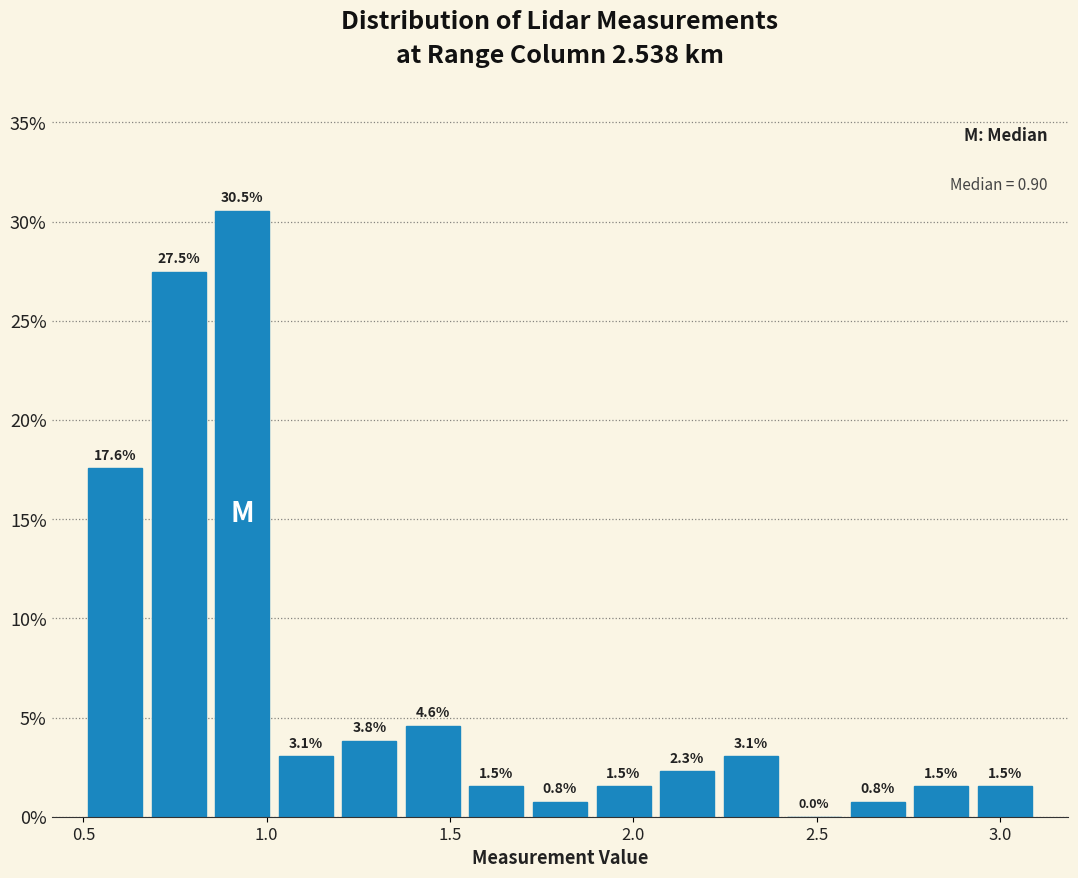

Read against the x-axis, roughly where is the centre of the tallest bar?

0.95